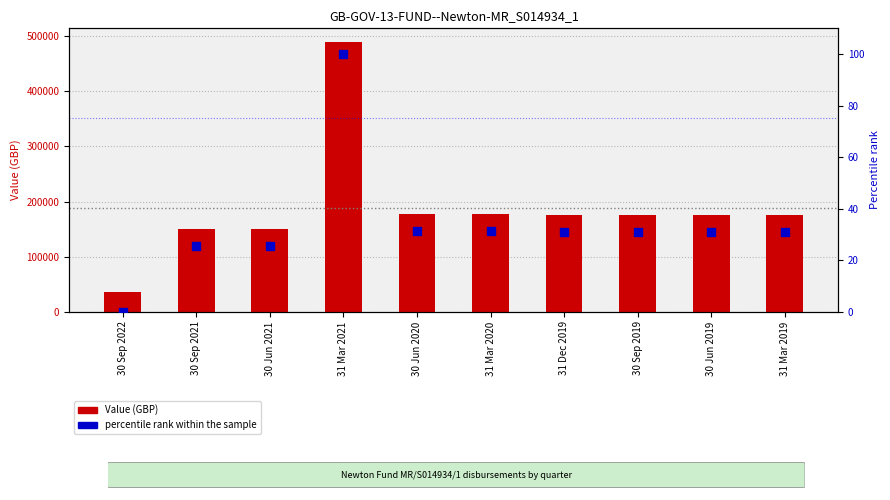

Is the value of percentile rank within the sample at 30 Sep 2022 greater than the value of Value (GBP) at 30 Sep 2019?

No